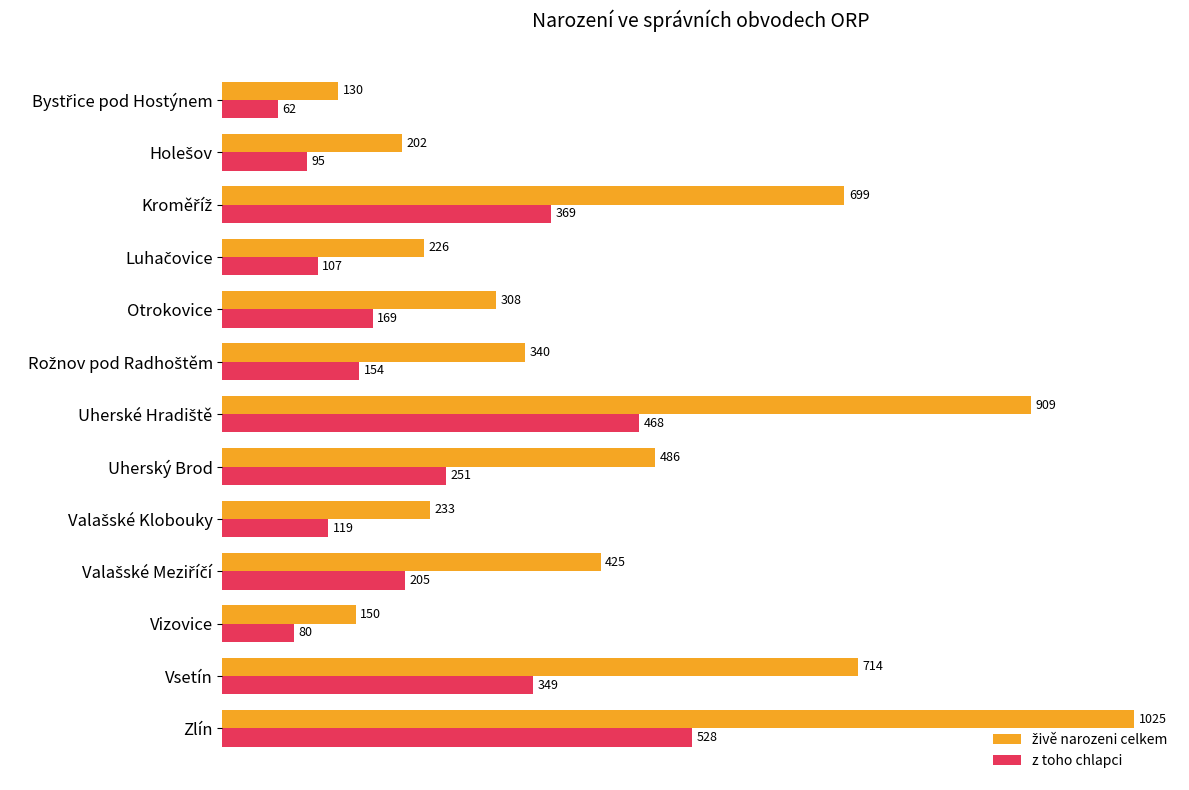

At which category does the chart reach its peak across all series?

Zlín